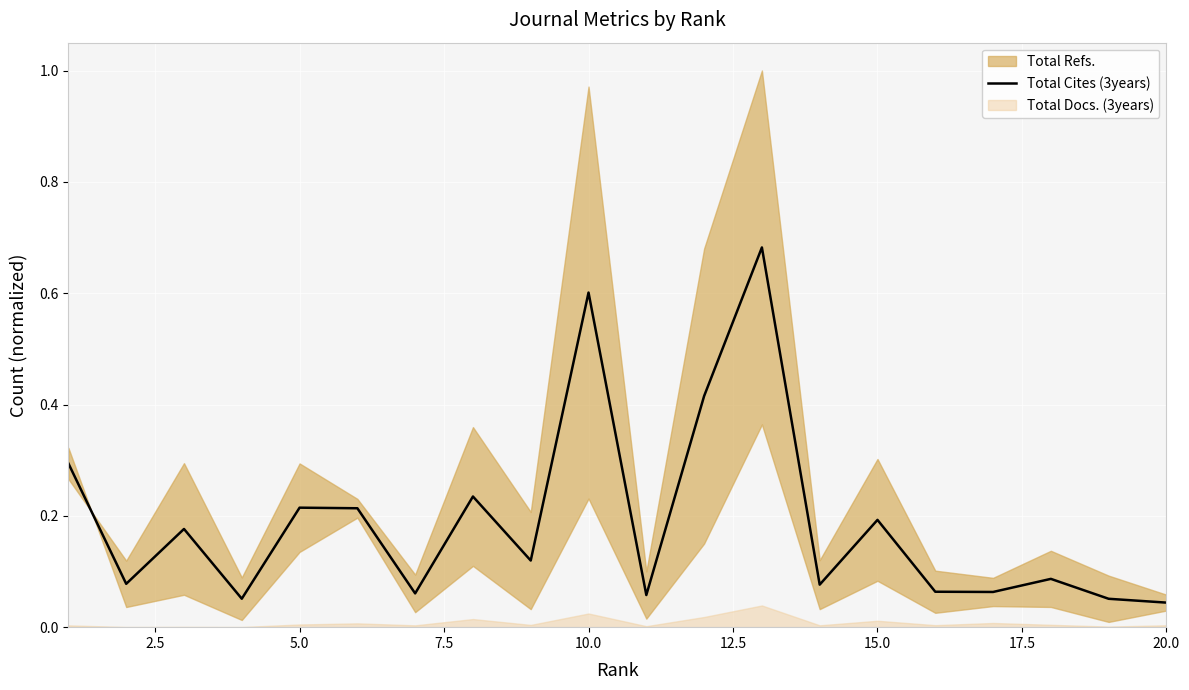

True or false: there are more than 2 points higher than both neighbors.

True